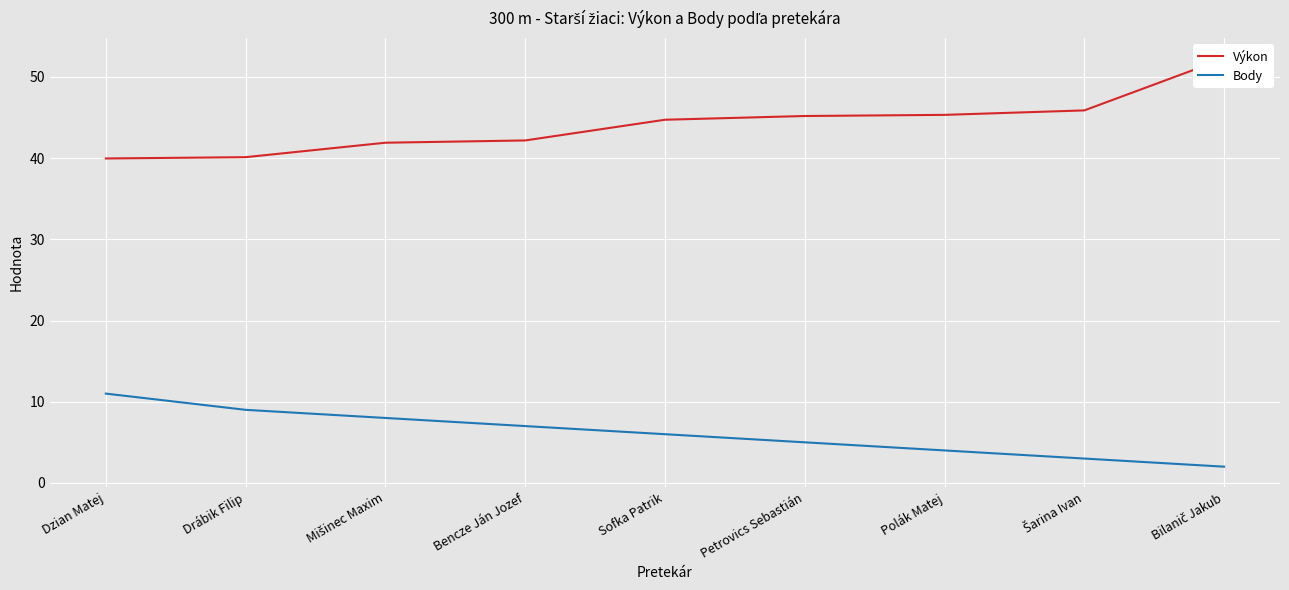

Which series has the largest total across all categories?

Výkon